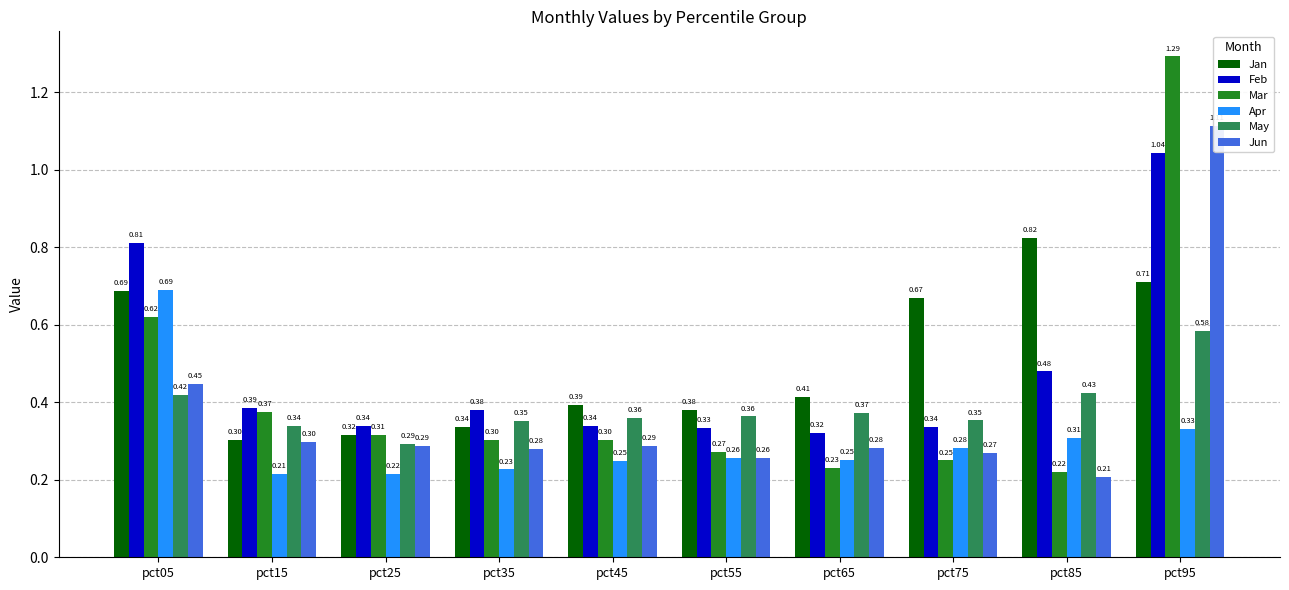

How many groups of bars are there?

10